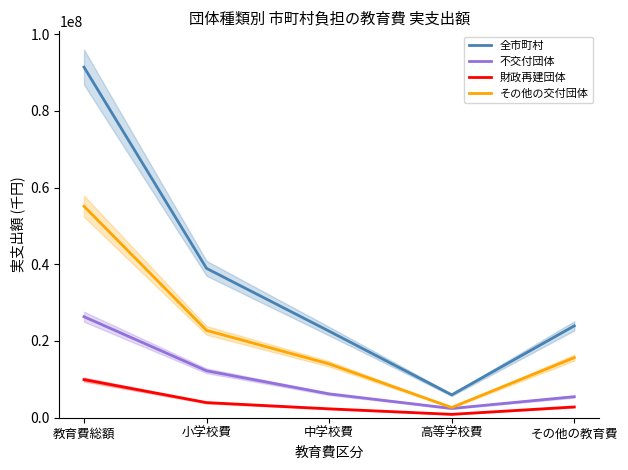

Which label corresponds to the smallest value in the chart?

高等学校費